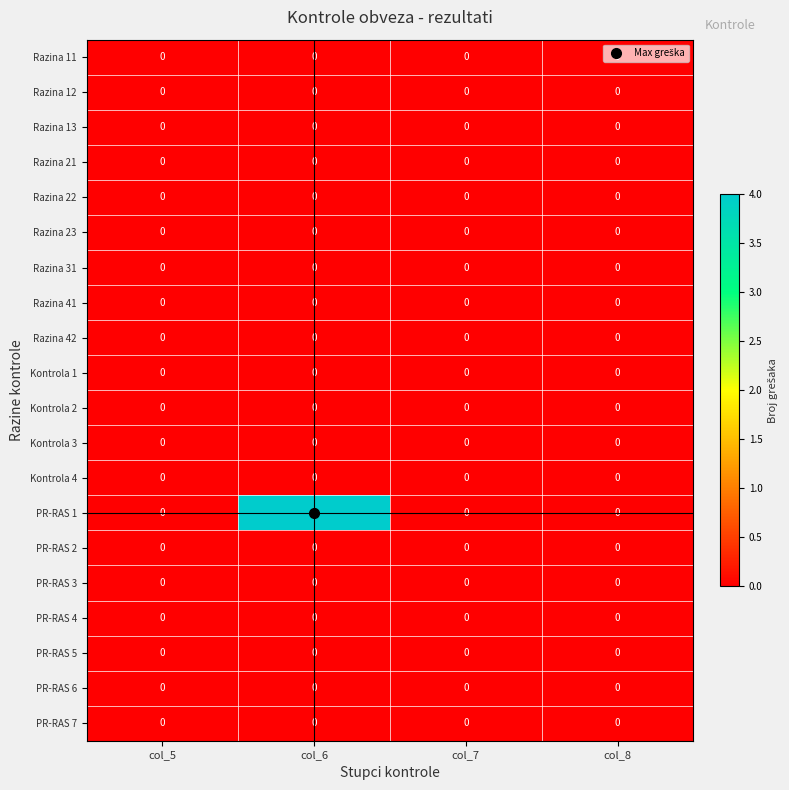

Which series has the widest spread of values?

PR-RAS 1